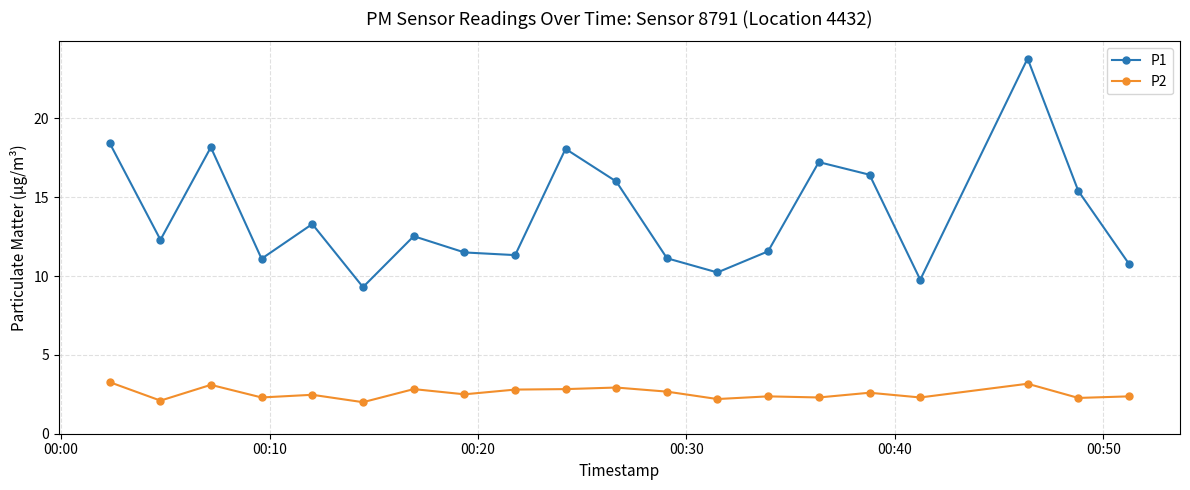

What is the value of the P2 point at the 19th from the left?

2.3